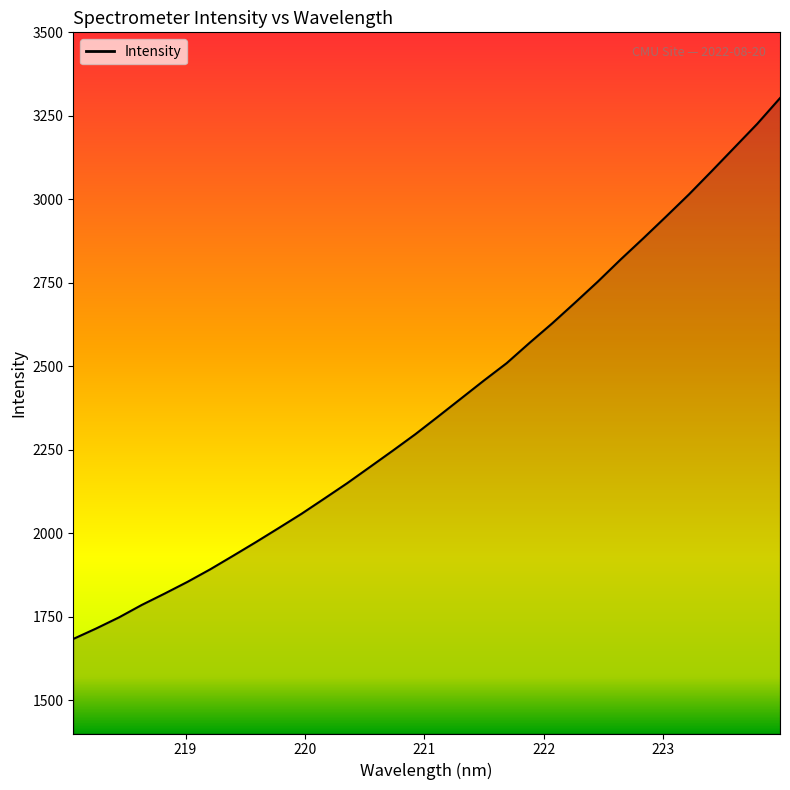

What is the greatest value displayed?

3303.0